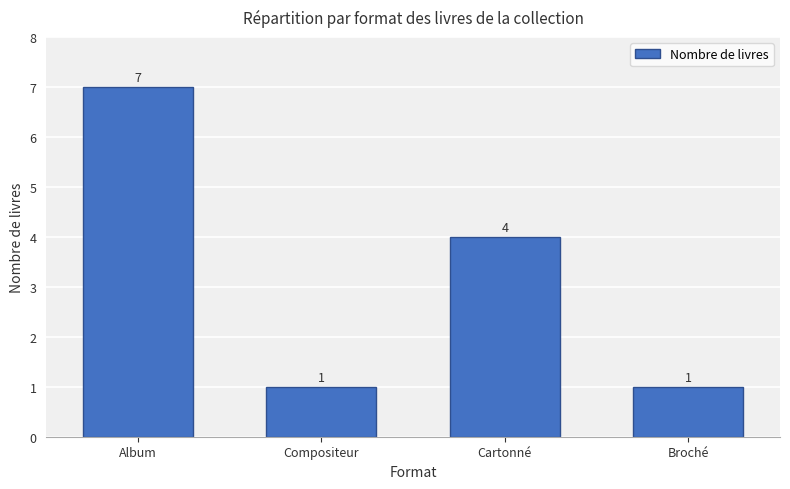

What is the sum of all values?

13